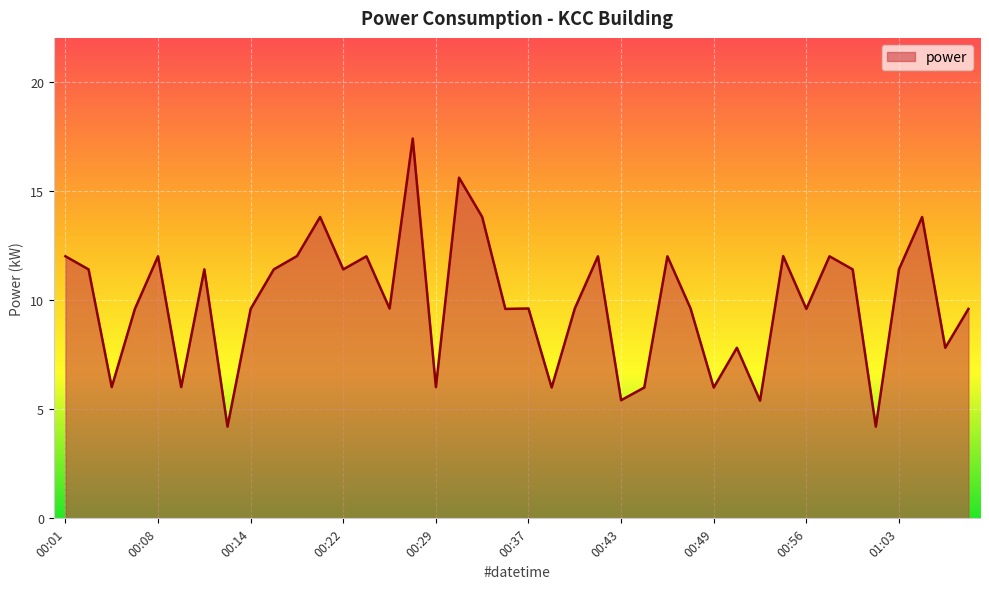

Reading left to right, transcribe all the data shown in this chart.

12.0	11.4	6.0	9.6	12.0	6.0	11.4	4.2	9.6	11.4	12.0	13.8	11.4	12.0	9.6	17.4	6.0	15.6	13.8	9.6	9.6	6.0	9.6	12.0	5.4	6.0	12.0	9.6	6.0	7.8	5.4	12.0	9.6	12.0	11.4	4.2	11.4	13.8	7.8	9.6